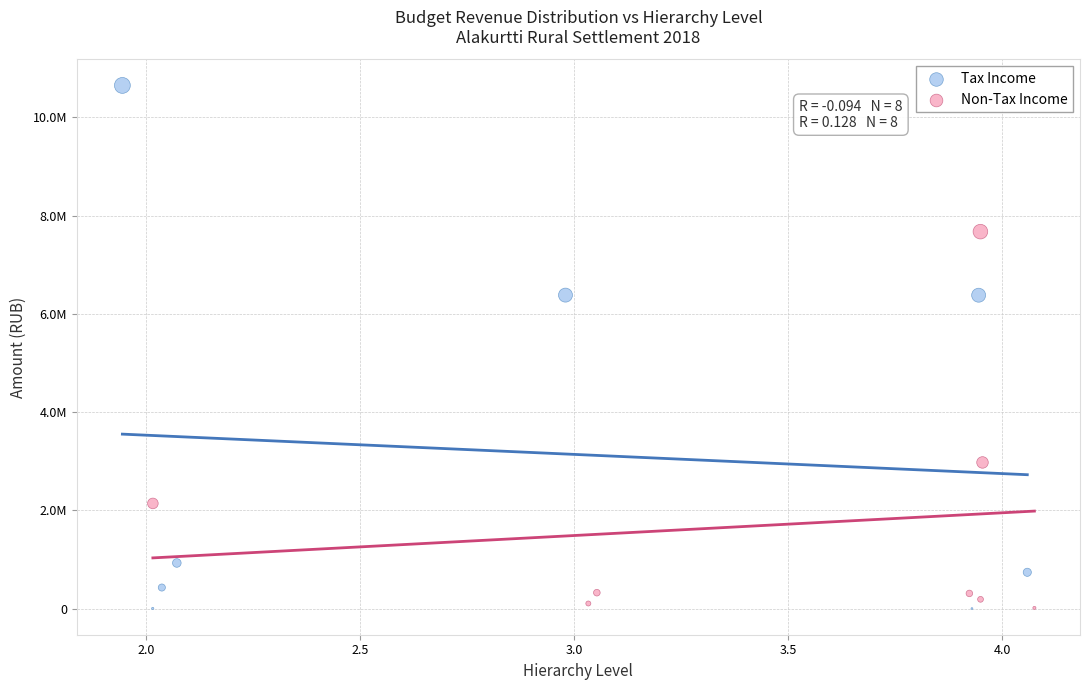

Which series contains the highest Y value?

Tax Income